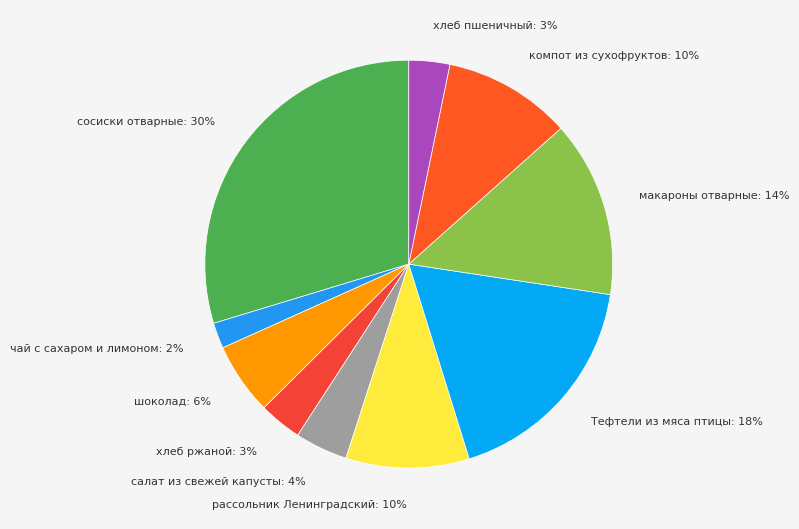

Count the number of slices in the pie.

10